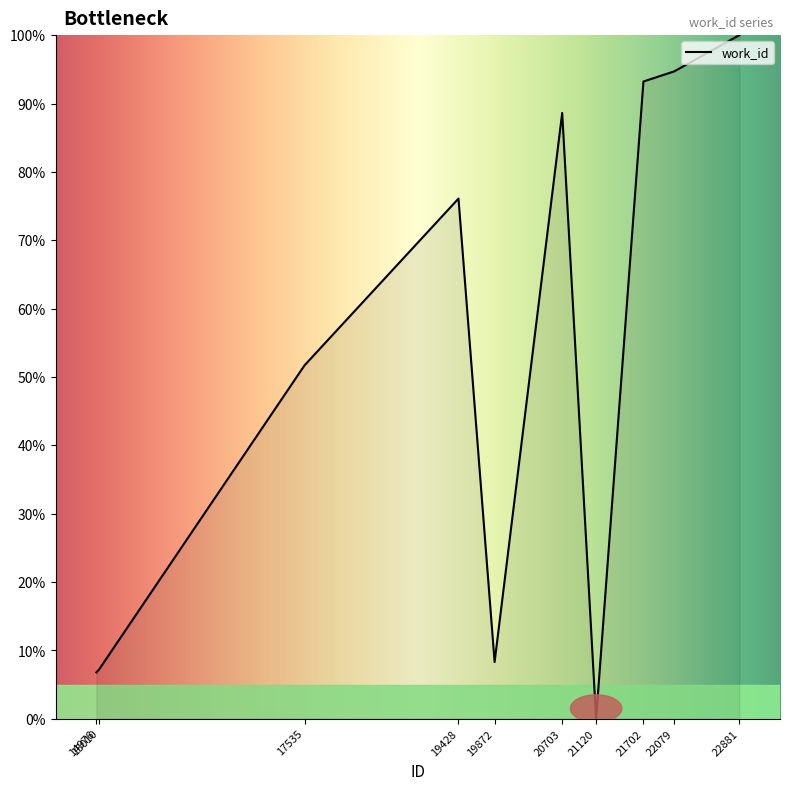

Between 19428 and 14976, which is larger?

19428